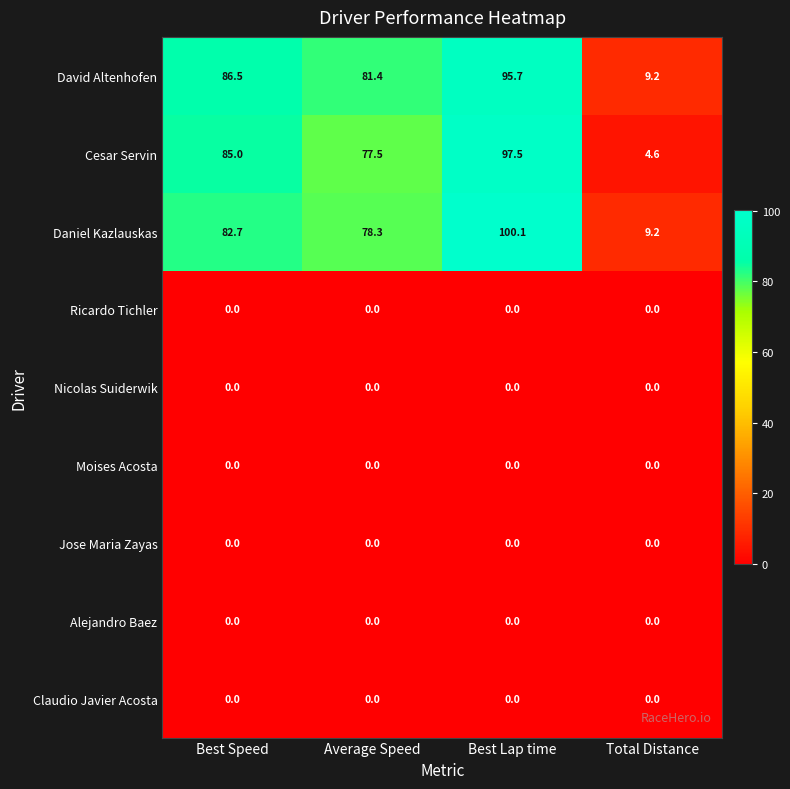

Which category has the highest value in the Cesar Servin series?

Best Lap time